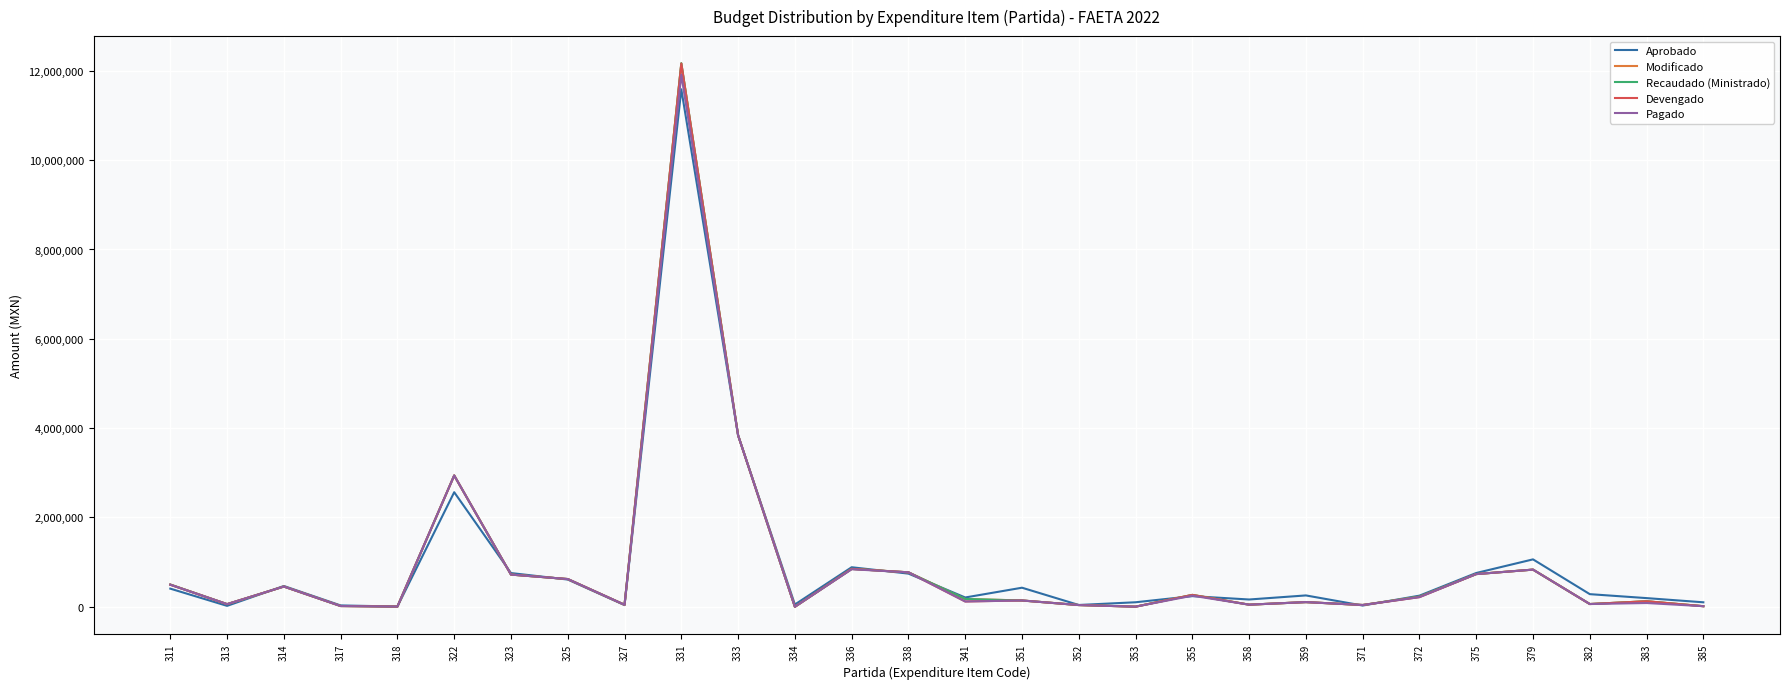

How many lines are shown in the chart?

5